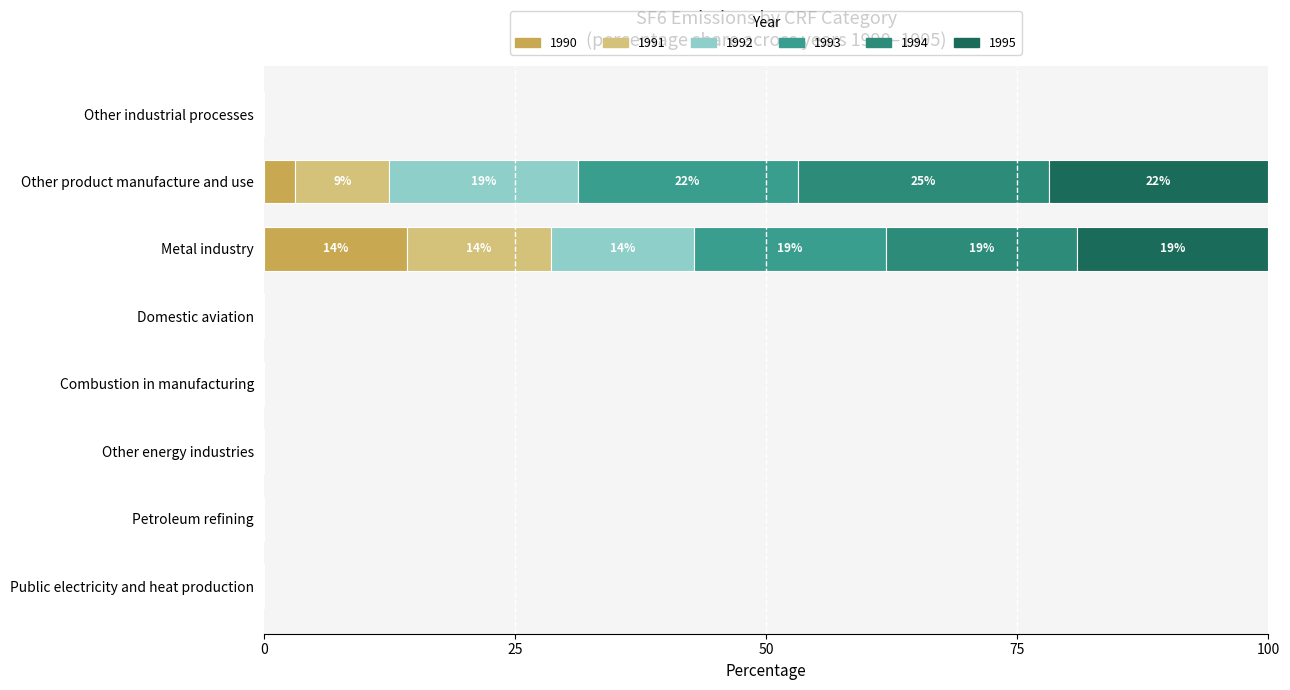

Count the number of data series in this chart.

6